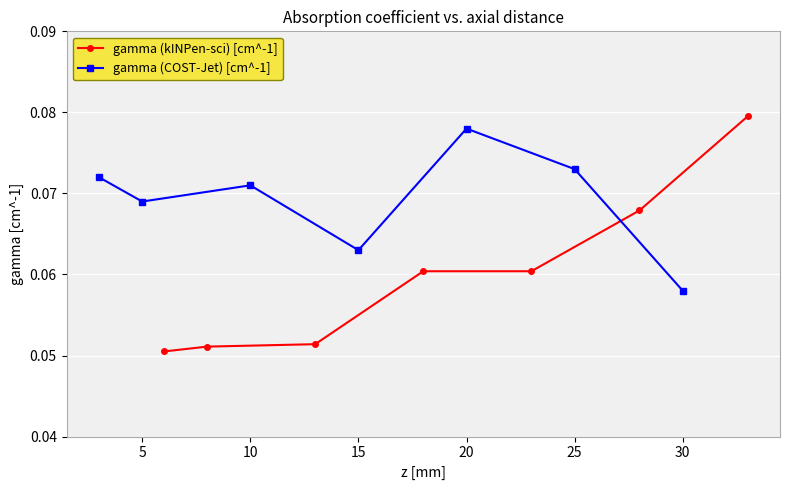

Is this an area chart (filled region under the line)?

No